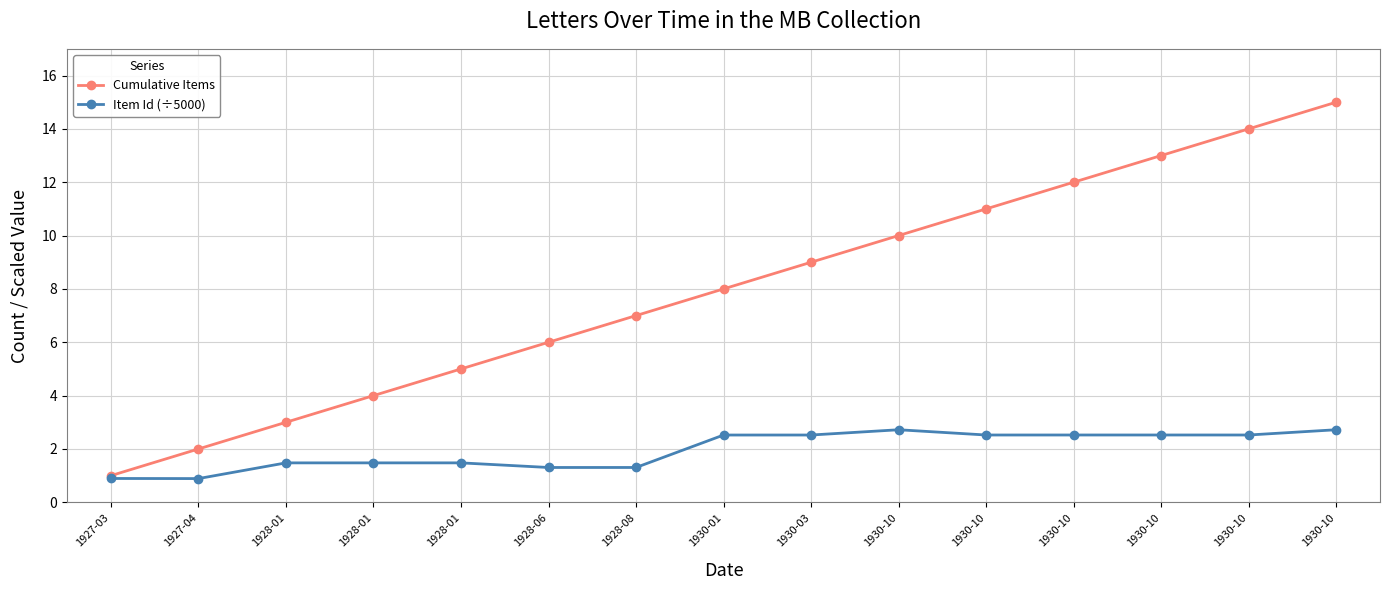

In Item Id (÷5000), how many points are higher than both neighbors (excluding endpoints)?

3